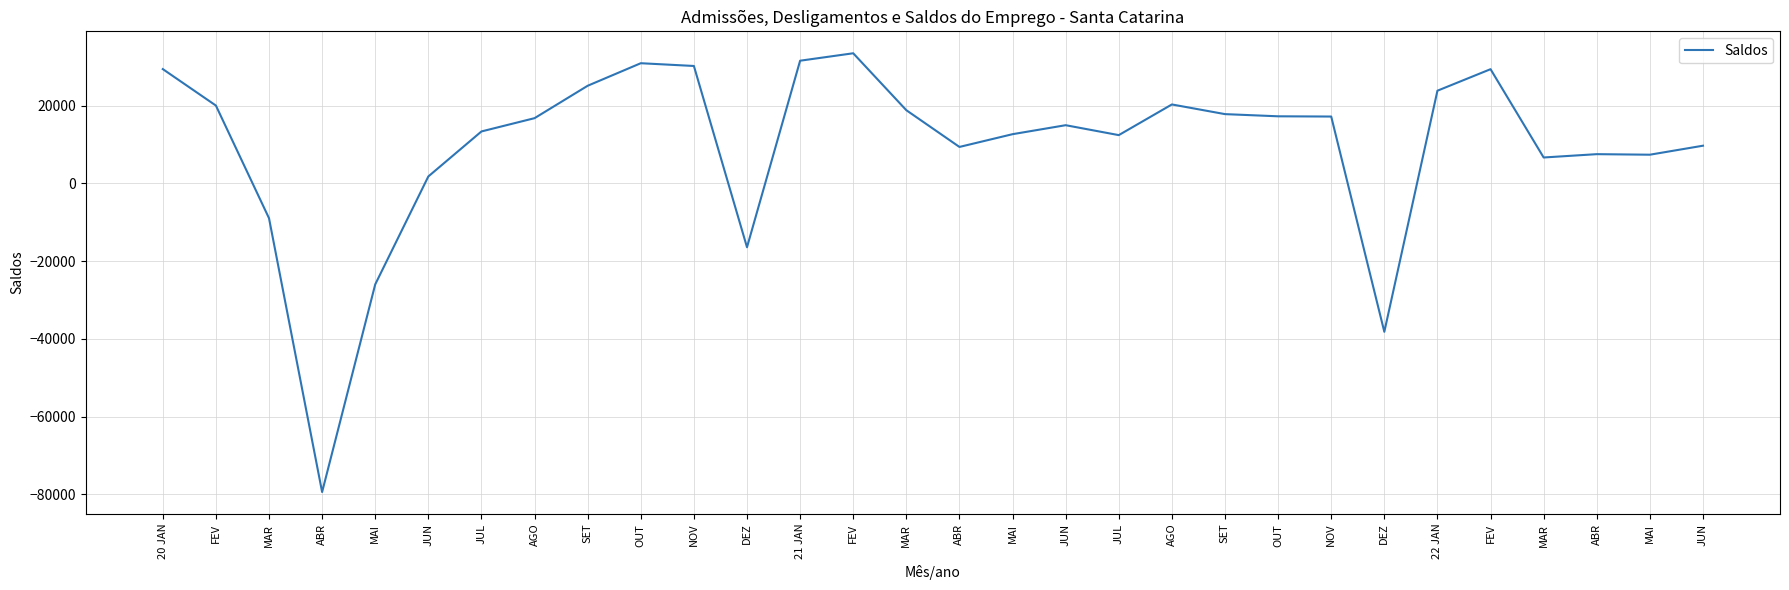

The value at MAR is 6644. True or false?

True